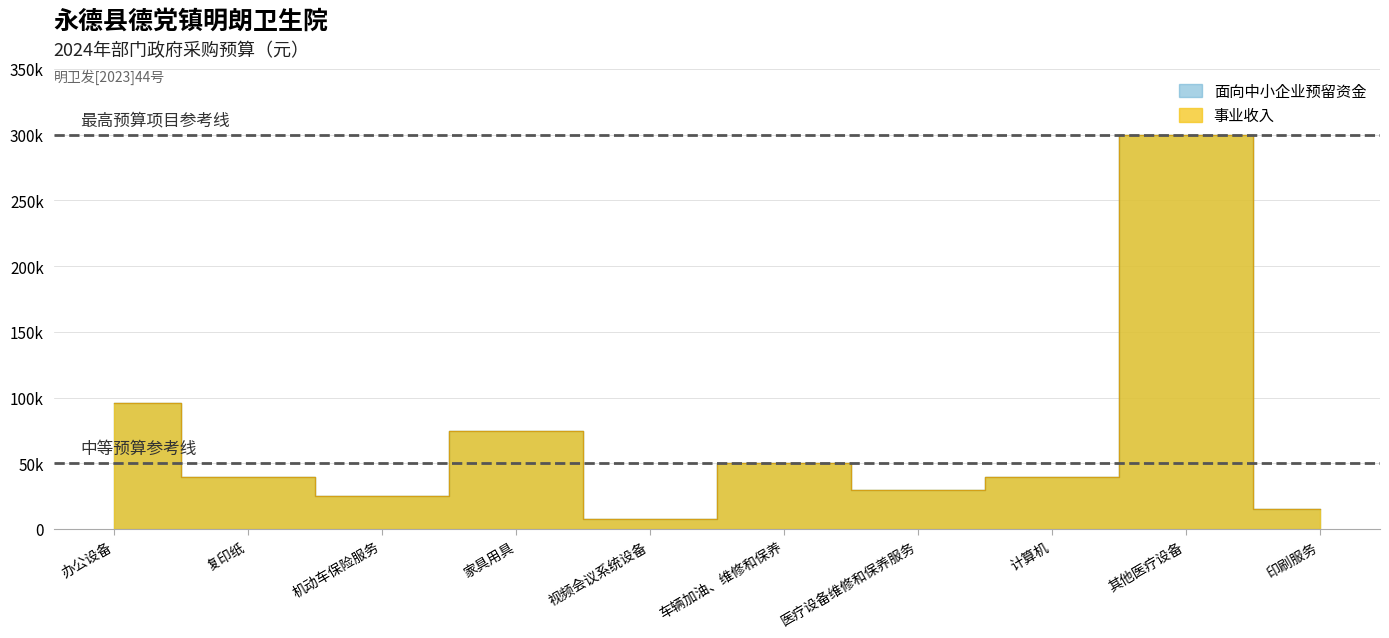

Reading left to right, transcribe all the data shown in this chart.

面向中小企业预留资金: 办公设备=96000	复印纸=40000	机动车保险服务=25000	家具用具=75000	视频会议系统设备=8000	车辆加油、维修和保养=50000	医疗设备维修和保养服务=30000	计算机=40000	其他医疗设备=300000	印刷服务=15000
事业收入: 办公设备=96000	复印纸=40000	机动车保险服务=25000	家具用具=75000	视频会议系统设备=8000	车辆加油、维修和保养=50000	医疗设备维修和保养服务=30000	计算机=40000	其他医疗设备=300000	印刷服务=15000